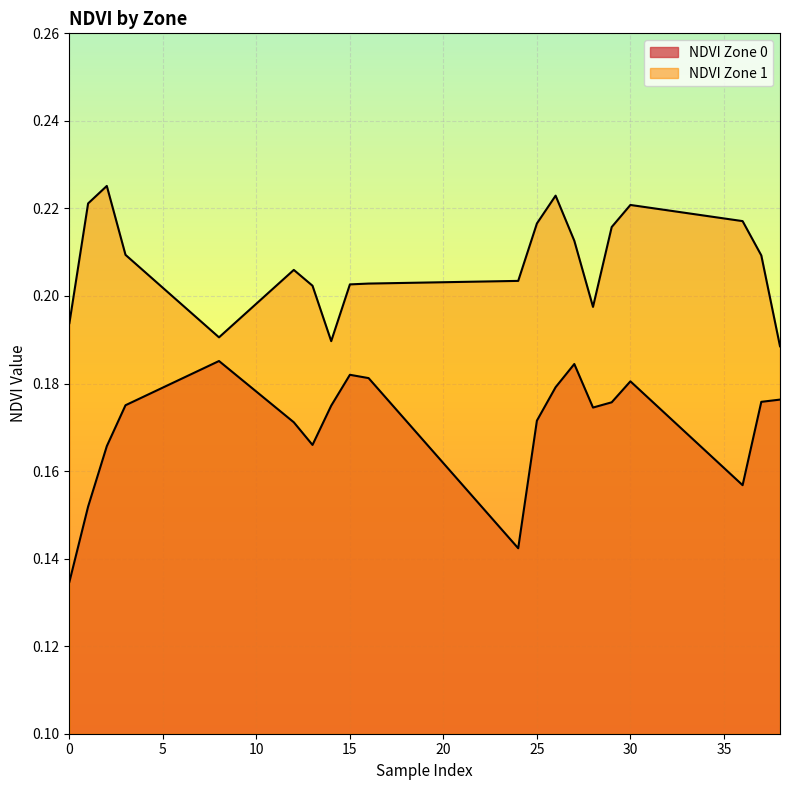

How many interior local peaks does the NDVI Zone 1 series have?

4